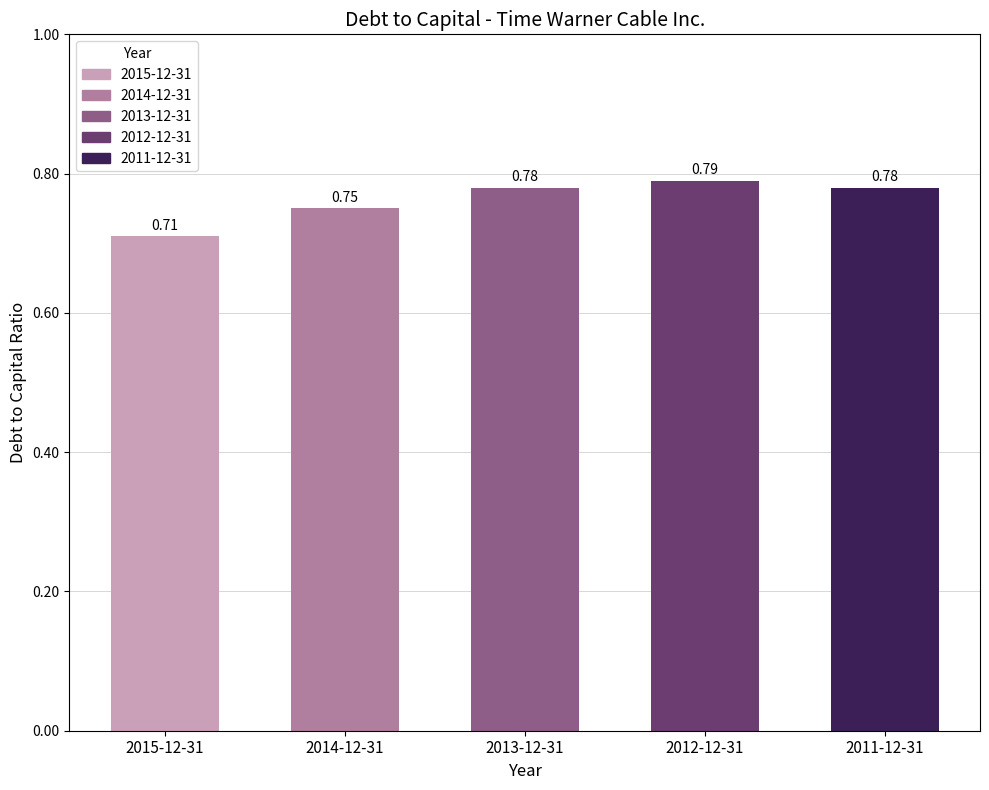

What is the label of the 1st bar from the right?

2011-12-31